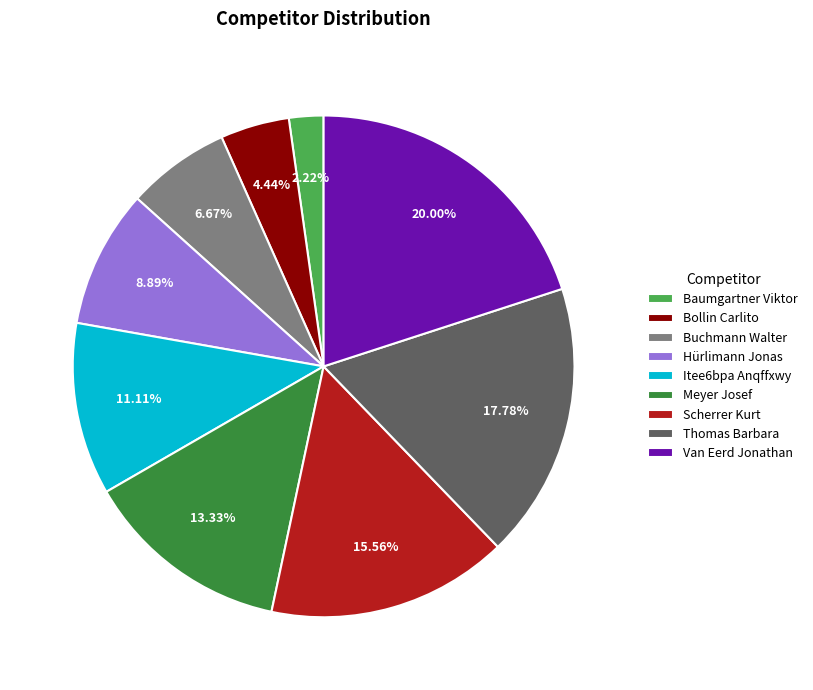

Which has a higher value, Van Eerd Jonathan or Itee6bpa Anqffxwy?

Van Eerd Jonathan